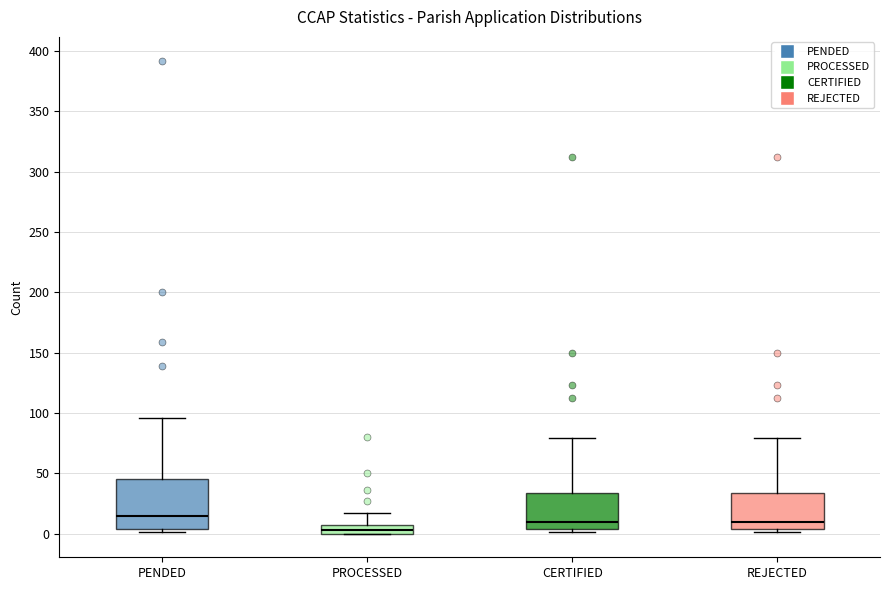

Which box's median line is the lowest?

PROCESSED